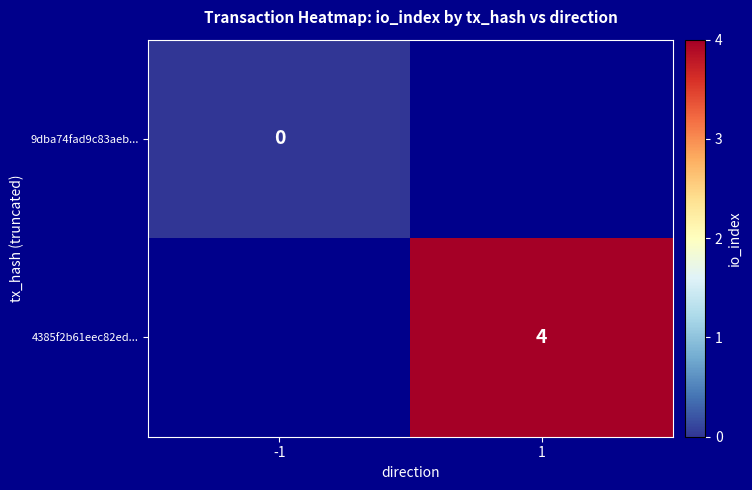

Is it true that 4385f2b61eec82ed... equals 4 at 1?

True